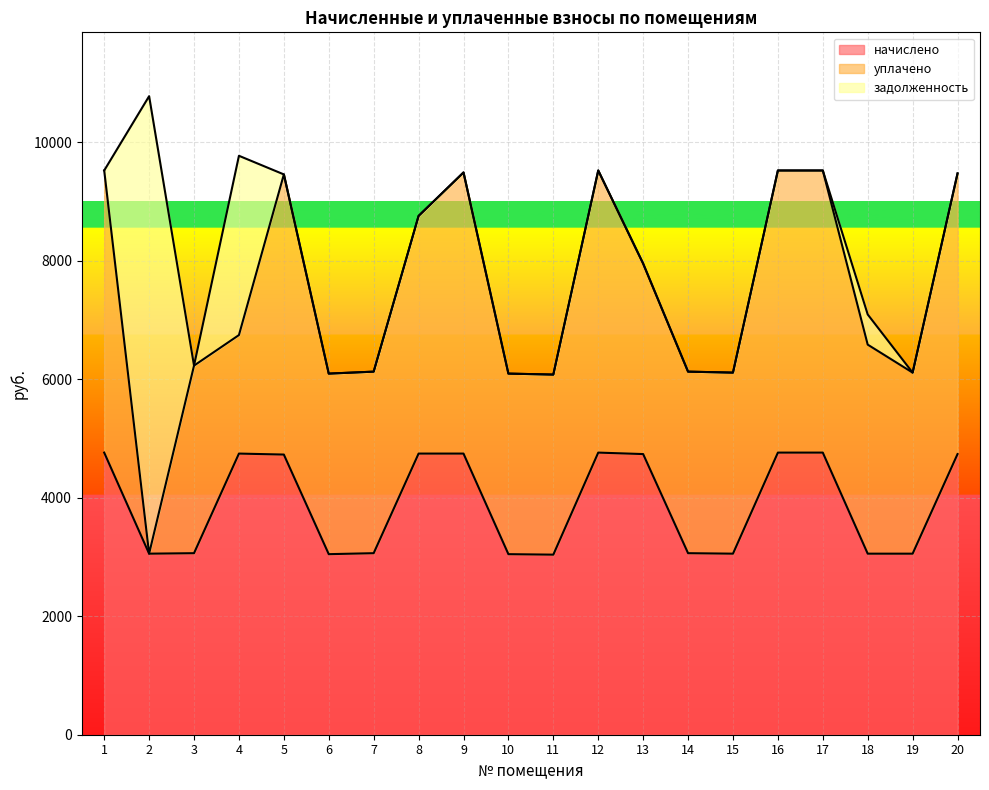

Reading right to left, list all the values displayed in this chart.

начислено: 20=4736.2	19=3055.3	18=3055.3	17=4761.0	16=4761.0	15=3055.3	14=3063.6	13=4736.2	12=4761.0	11=3038.8	10=3047.0	9=4744.4	8=4744.4	7=3063.6	6=3047.0	5=4727.9	4=4744.4	3=3063.6	2=3055.3	1=4761.0
уплачено: 20=4736.2	19=3055.3	18=3527.6	17=4761.0	16=4761.0	15=3055.3	14=3063.6	13=3214.6	12=4761.0	11=3038.8	10=3047.0	9=4744.4	8=4011.0	7=3063.6	6=3047.0	5=4727.9	4=2000.0	3=3165.5	2=0.0	1=4761.0
задолженность: 20=0.0	19=0.0	18=509.2	17=0.0	16=0.0	15=0.0	14=0.0	13=0.0	12=0.0	11=0.0	10=0.0	9=0.0	8=0.0	7=0.0	6=0.0	5=0.0	4=3025.8	3=0.0	2=7720.5	1=0.0